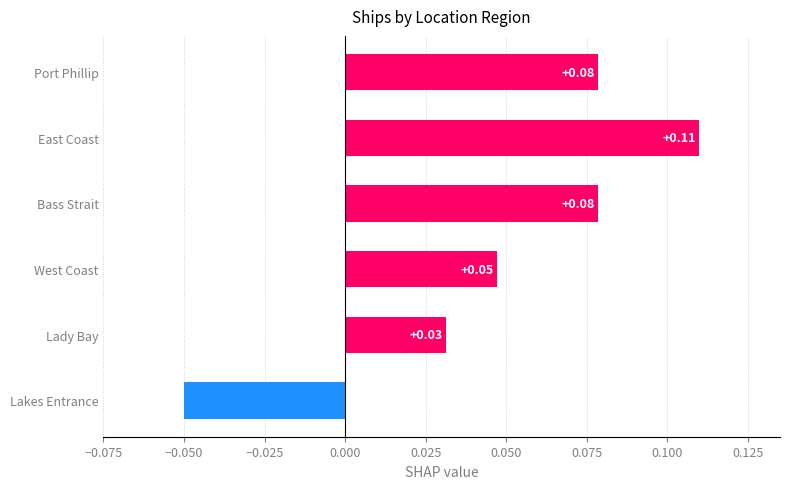

Does the chart contain stacked bars?

No